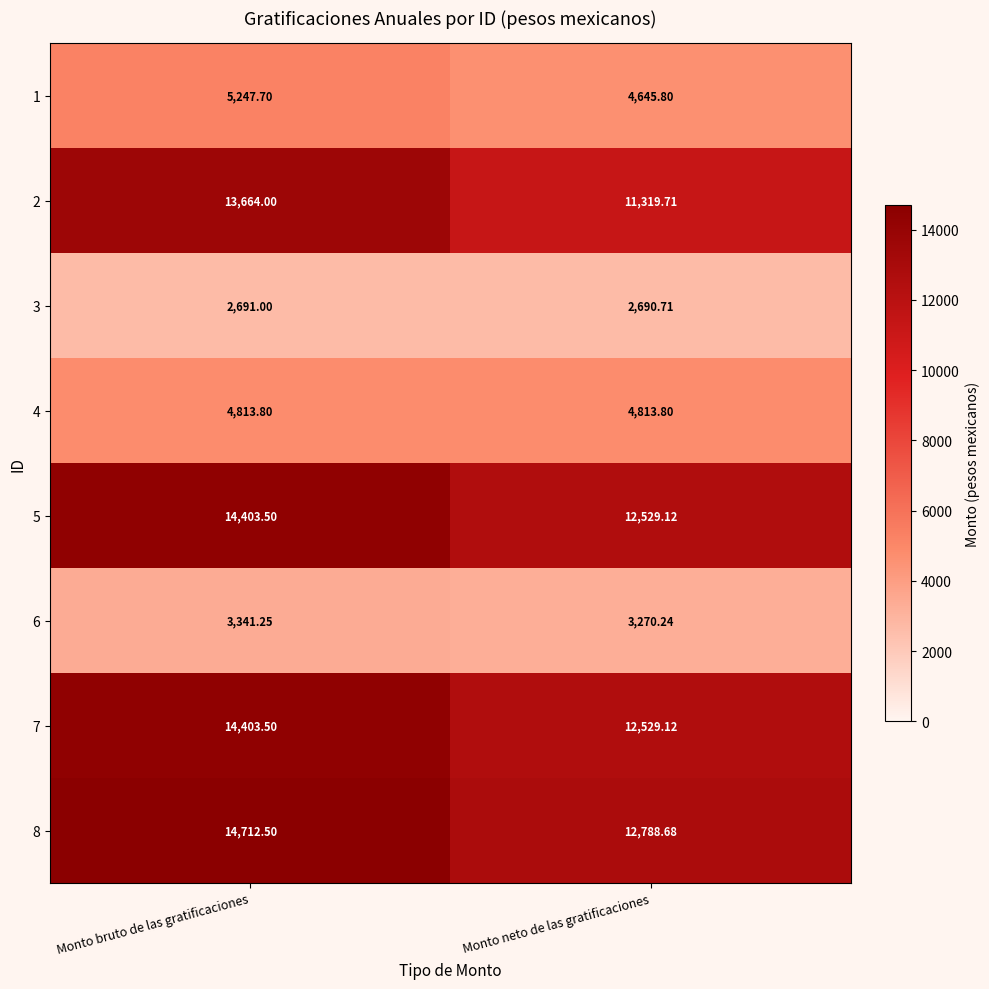

What is the spread (max minus min) of values at Monto neto de las gratificaciones?

10098.0